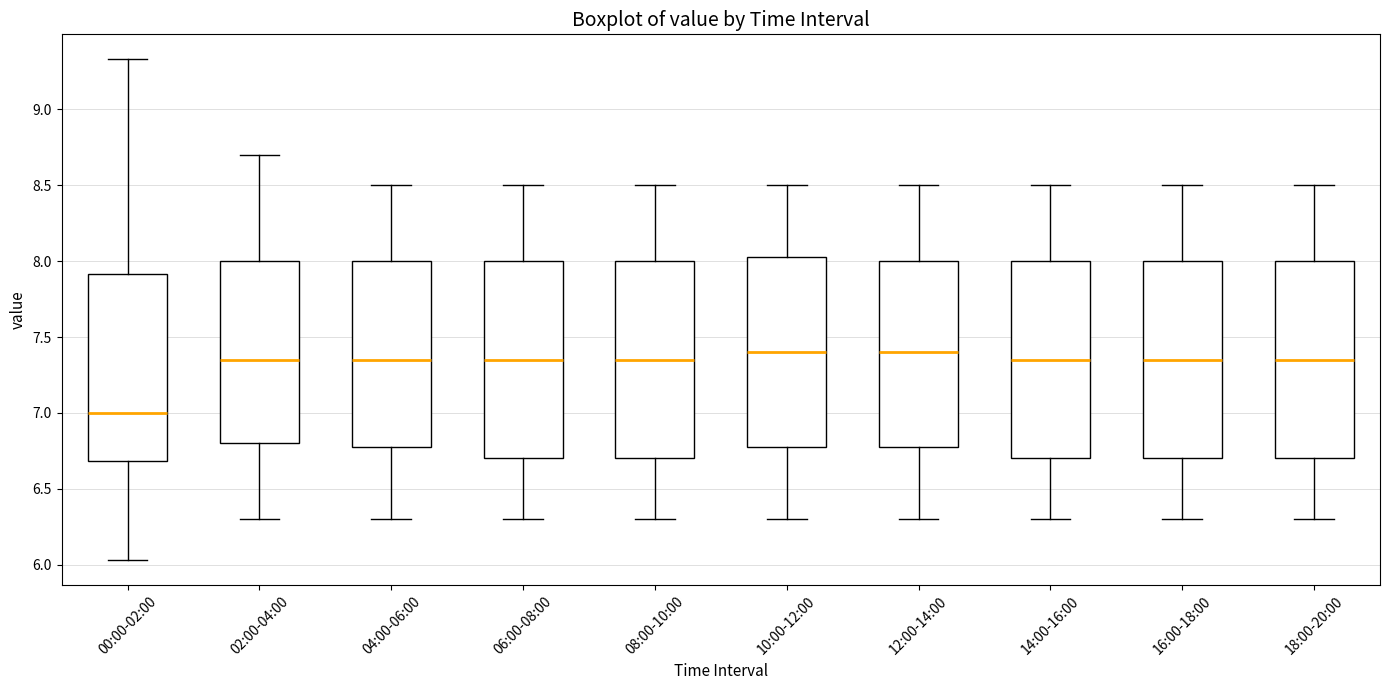

Reading left to right, transcribe this box plot: for each box, give where its median line is, the range the box spans, and where its two whiskers end, as read against the y-axis. The values are not printed on the chart, so give them approximately, as read against the axis.

00:00-02:00: median 7.00, box 6.70 to 7.90, whiskers 6.05 to 9.35
02:00-04:00: median 7.35, box 6.80 to 8.00, whiskers 6.30 to 8.70
04:00-06:00: median 7.35, box 6.80 to 8.00, whiskers 6.30 to 8.50
06:00-08:00: median 7.35, box 6.70 to 8.00, whiskers 6.30 to 8.50
08:00-10:00: median 7.35, box 6.70 to 8.00, whiskers 6.30 to 8.50
10:00-12:00: median 7.40, box 6.80 to 8.05, whiskers 6.30 to 8.50
12:00-14:00: median 7.40, box 6.80 to 8.00, whiskers 6.30 to 8.50
14:00-16:00: median 7.35, box 6.70 to 8.00, whiskers 6.30 to 8.50
16:00-18:00: median 7.35, box 6.70 to 8.00, whiskers 6.30 to 8.50
18:00-20:00: median 7.35, box 6.70 to 8.00, whiskers 6.30 to 8.50